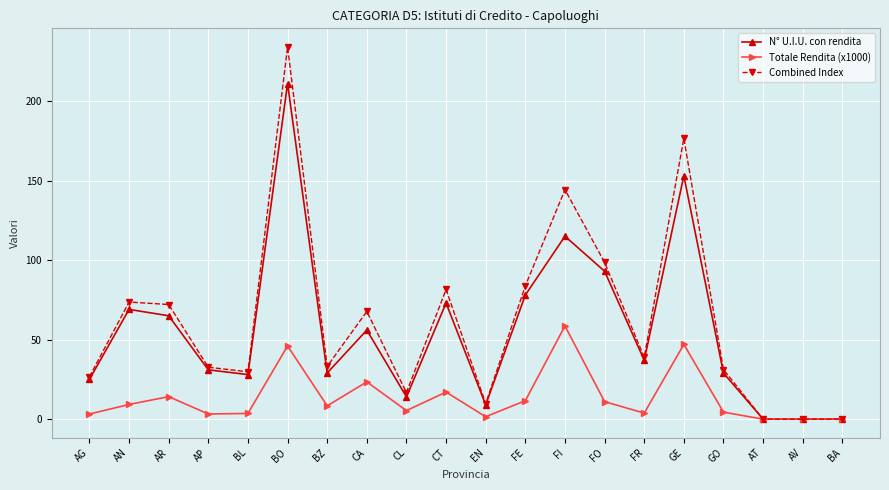

The value of Combined Index at AN is 73.6. True or false?

True